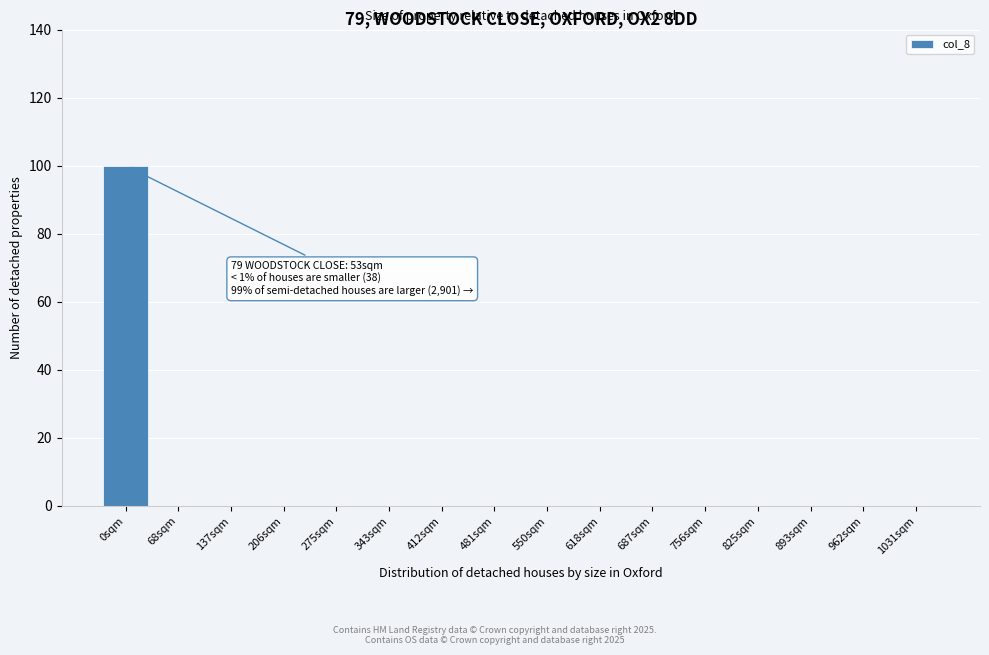

Reading left to right, extract all data points from this chart.

0sqm=100	68sqm=0	137sqm=0	206sqm=0	275sqm=0	343sqm=0	412sqm=0	481sqm=0	550sqm=0	618sqm=0	687sqm=0	756sqm=0	825sqm=0	893sqm=0	962sqm=0	1031sqm=0